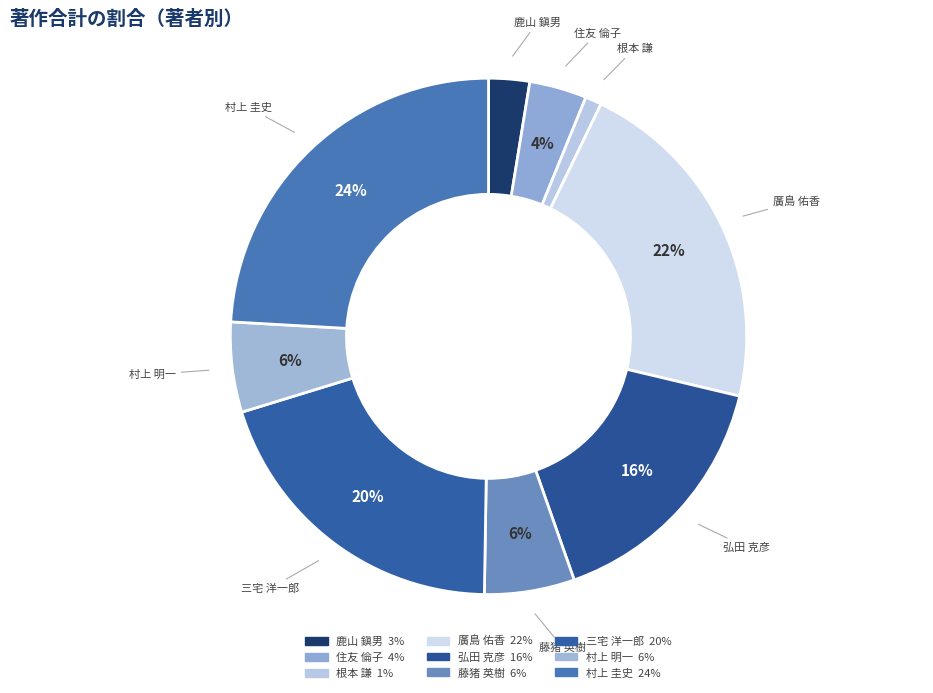

Which category has the smallest portion of the pie?

根本 謙